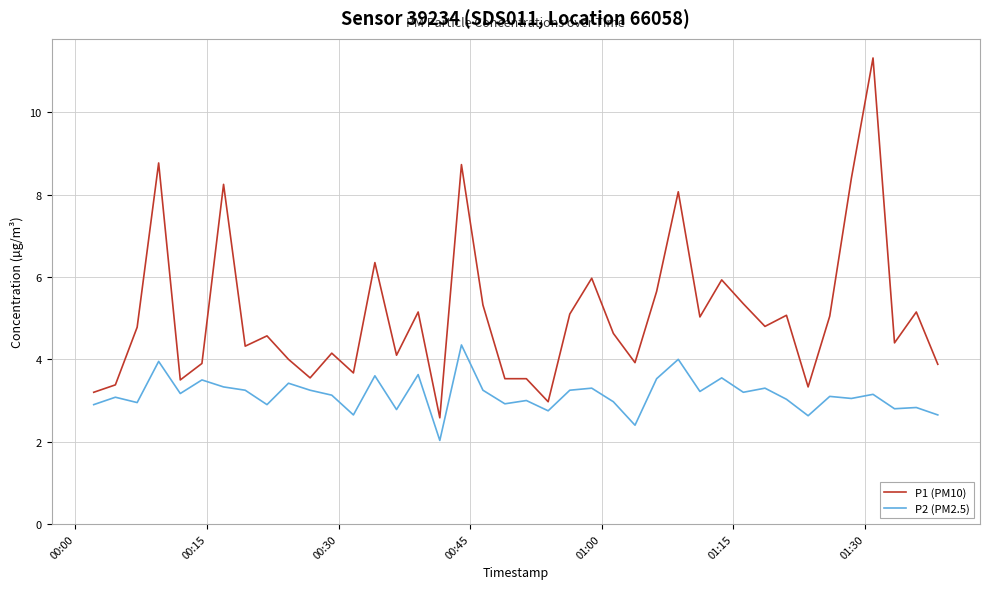

Which series has the widest spread of values?

P1 (PM10)